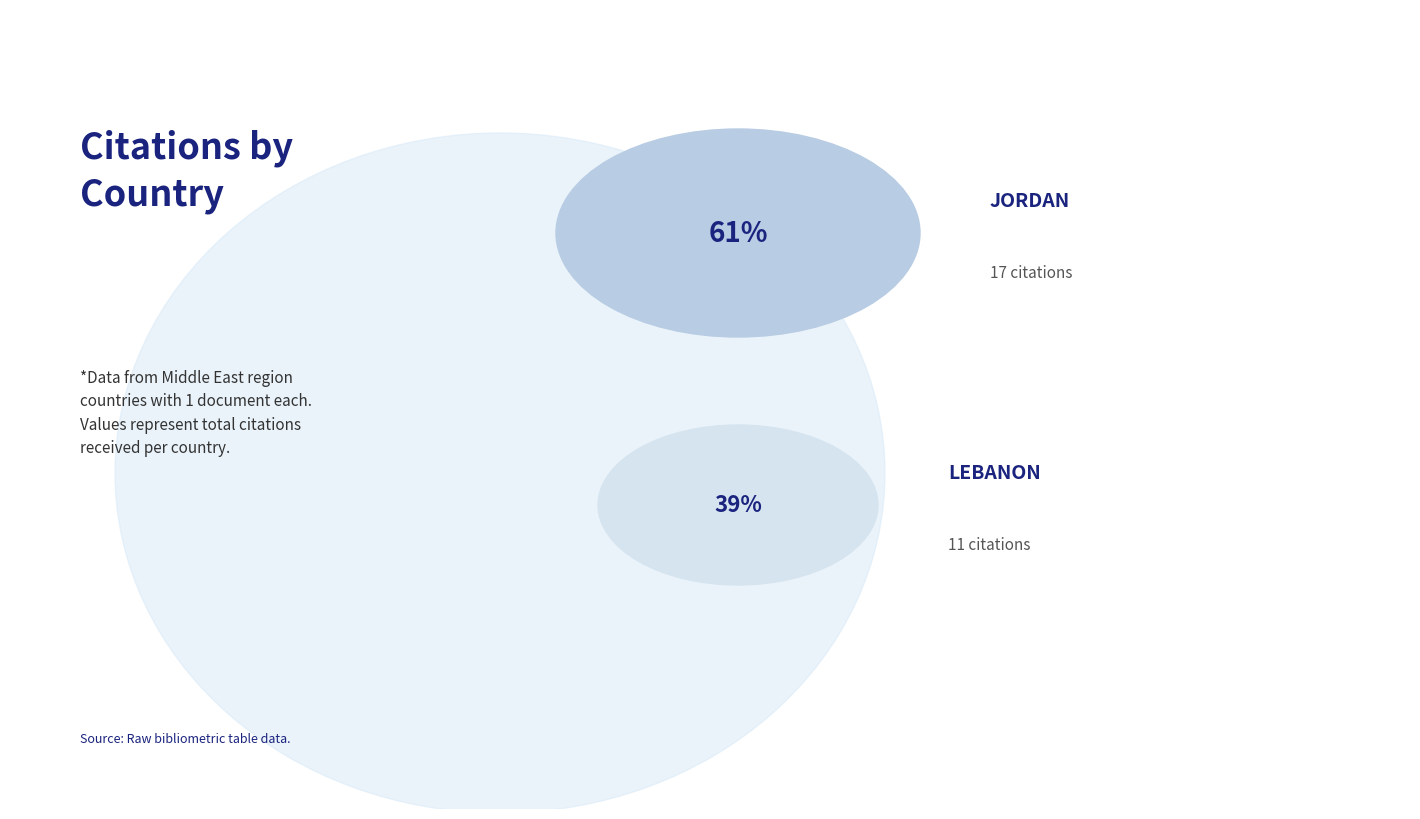

Rank the categories by value from lowest to highest.

Lebanon, Jordan